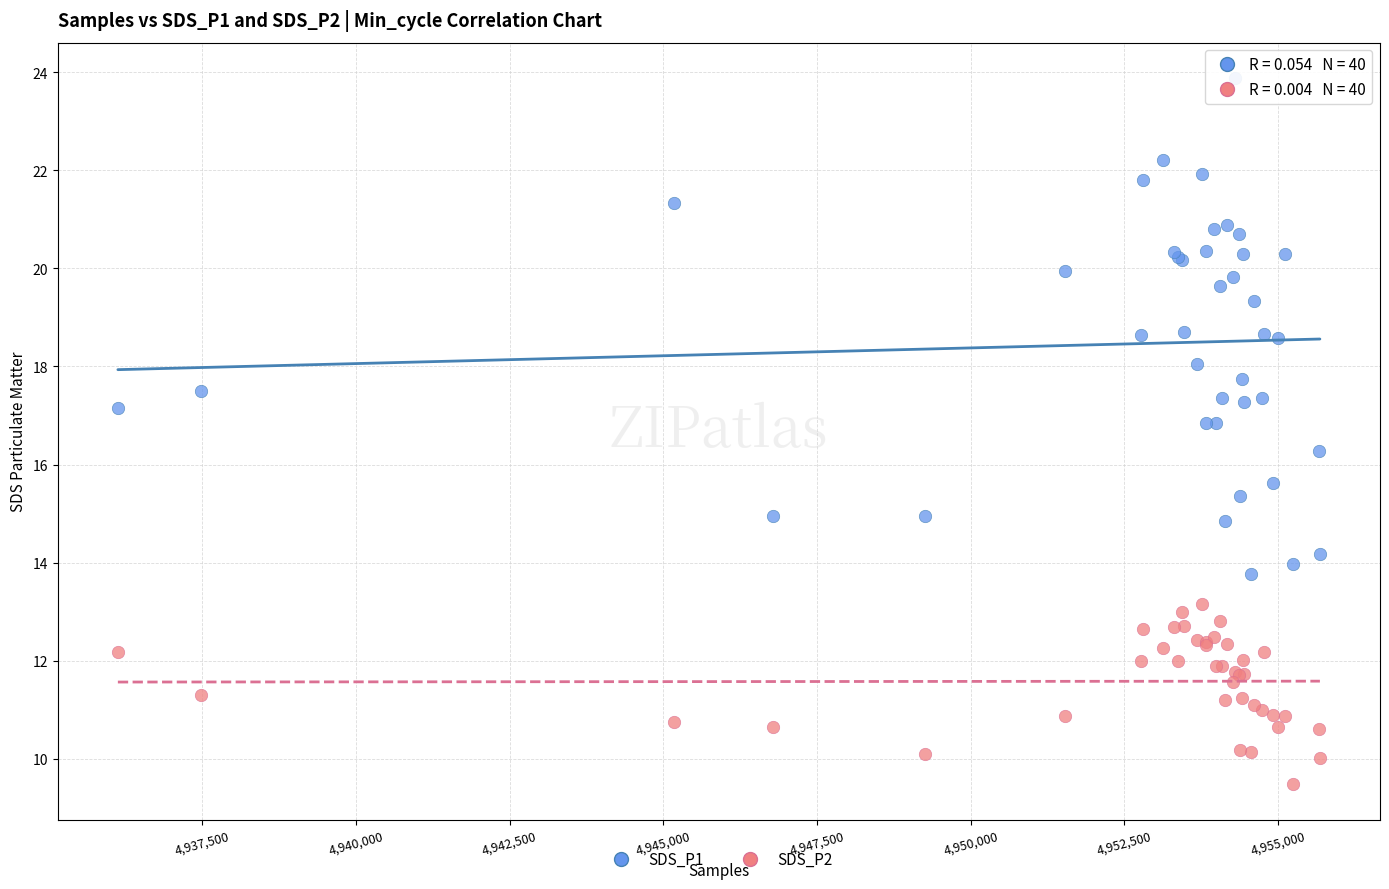

Which series has the widest spread of Y values?

SDS_P1